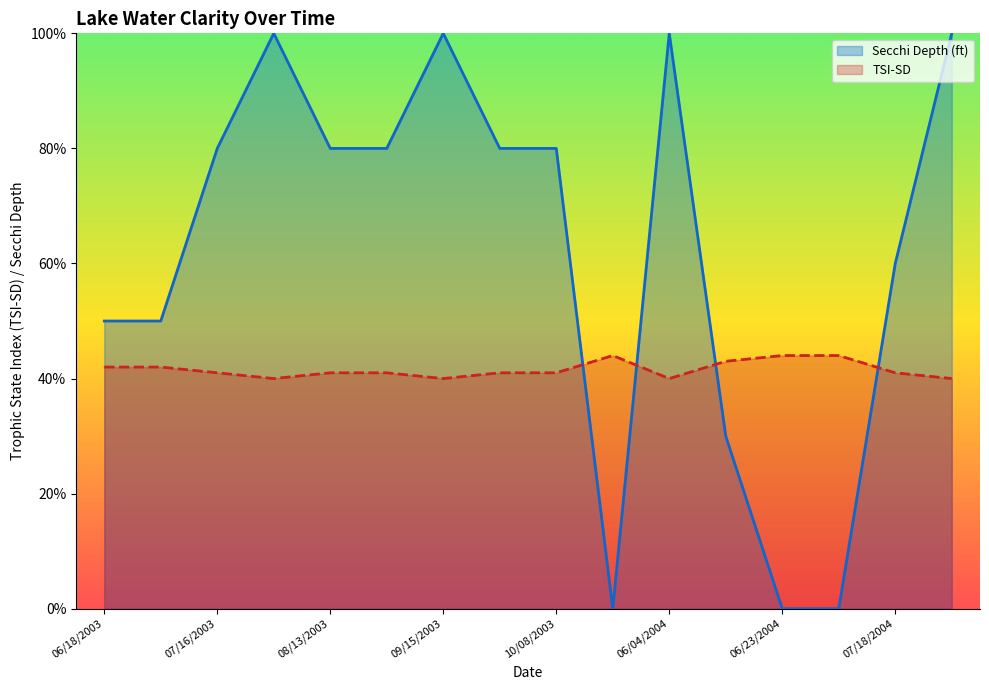

How many data points in Secchi Meters are less than 41?

4